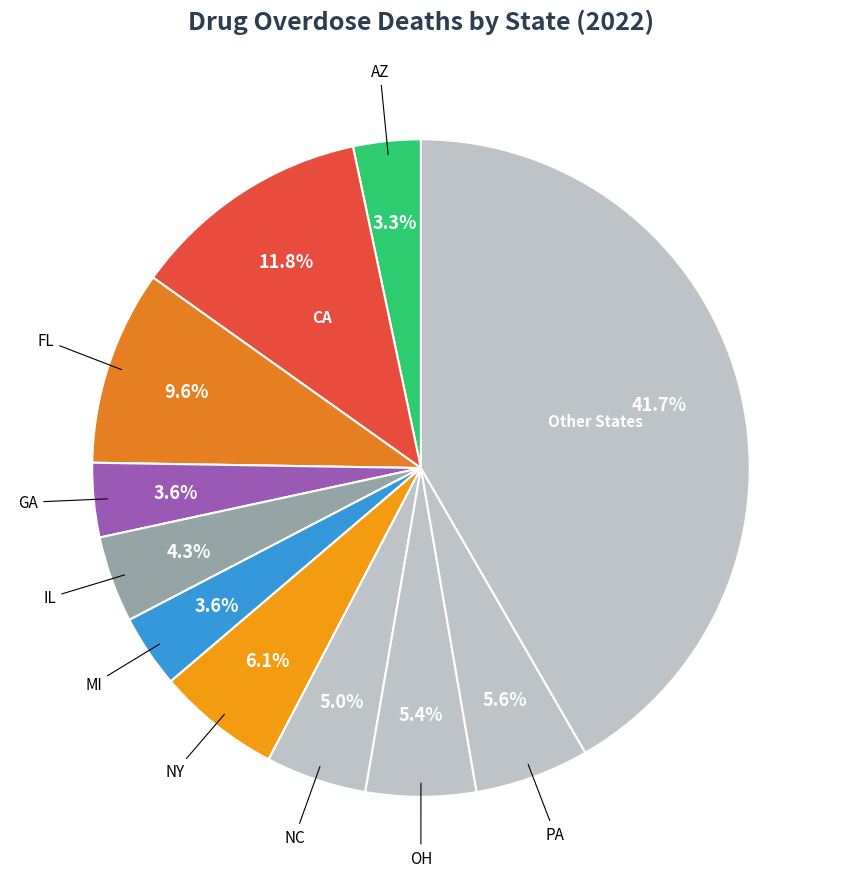

How many segments does this pie chart have?

11